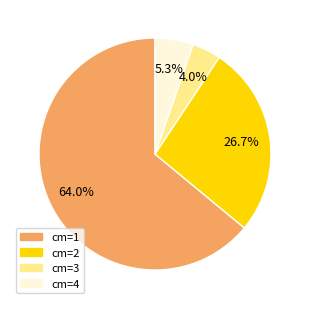

Between cm=3 and cm=2, which is larger?

cm=2